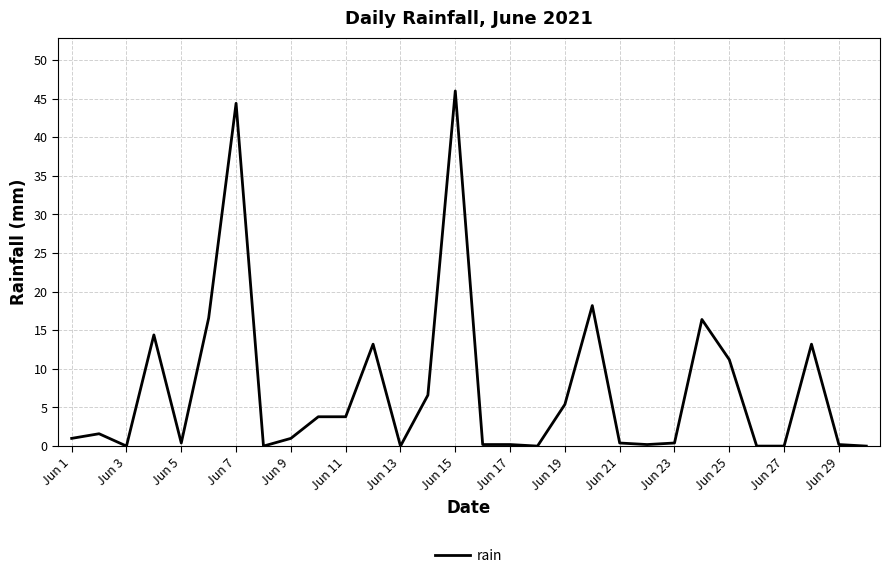

What is the difference between the second highest and second lowest values?

44.4